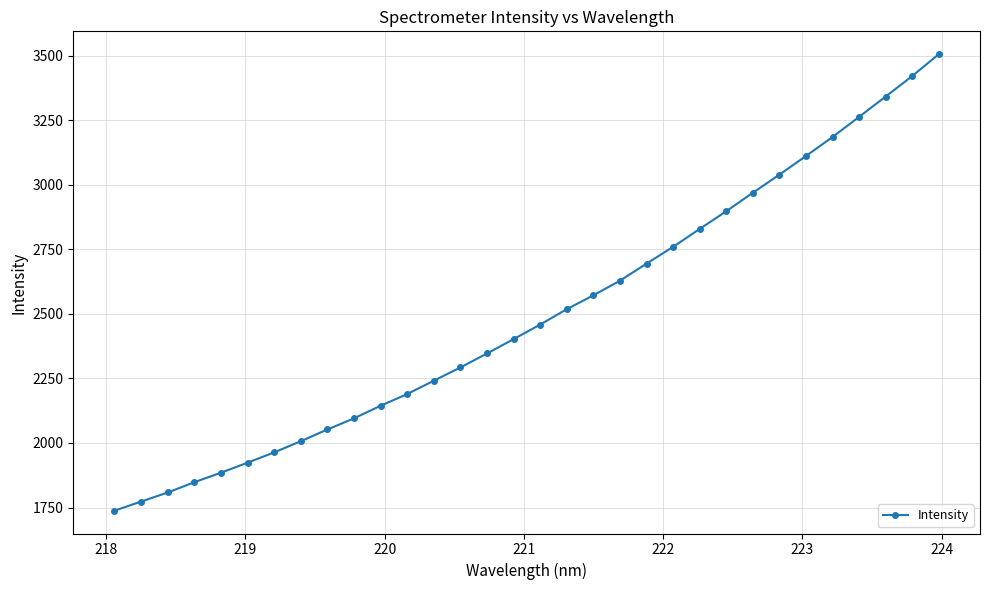

What is the minimum value shown in the chart?

1737.9